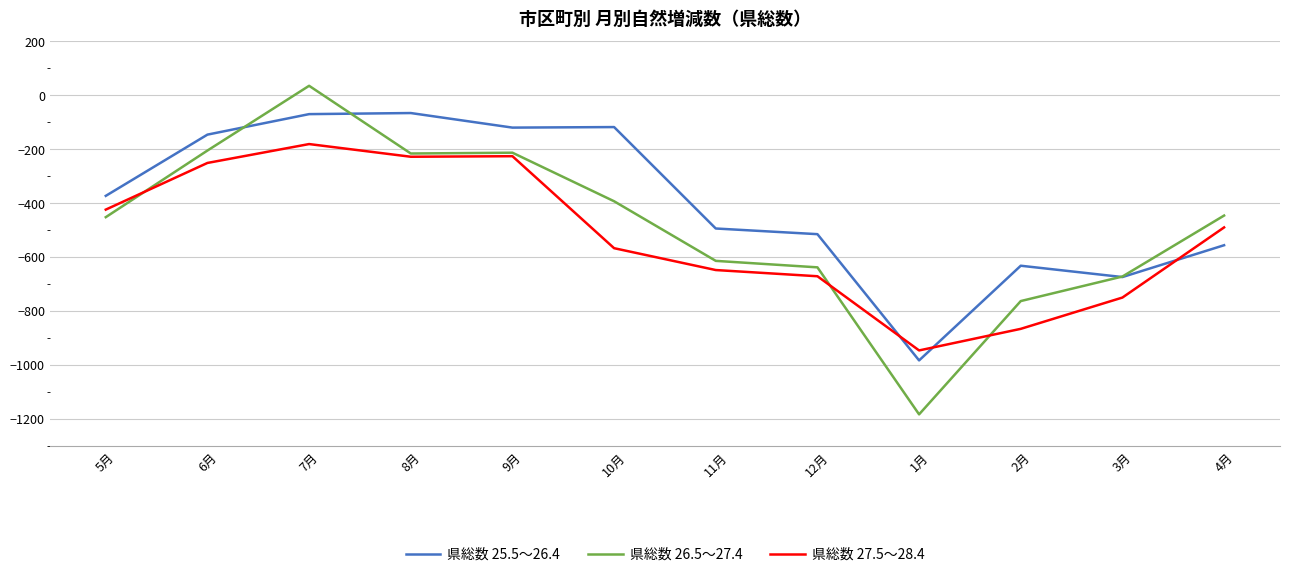

Rank the series by their maximum value, from highest to lowest.

県総数 26.5～27.4, 県総数 25.5～26.4, 県総数 27.5～28.4